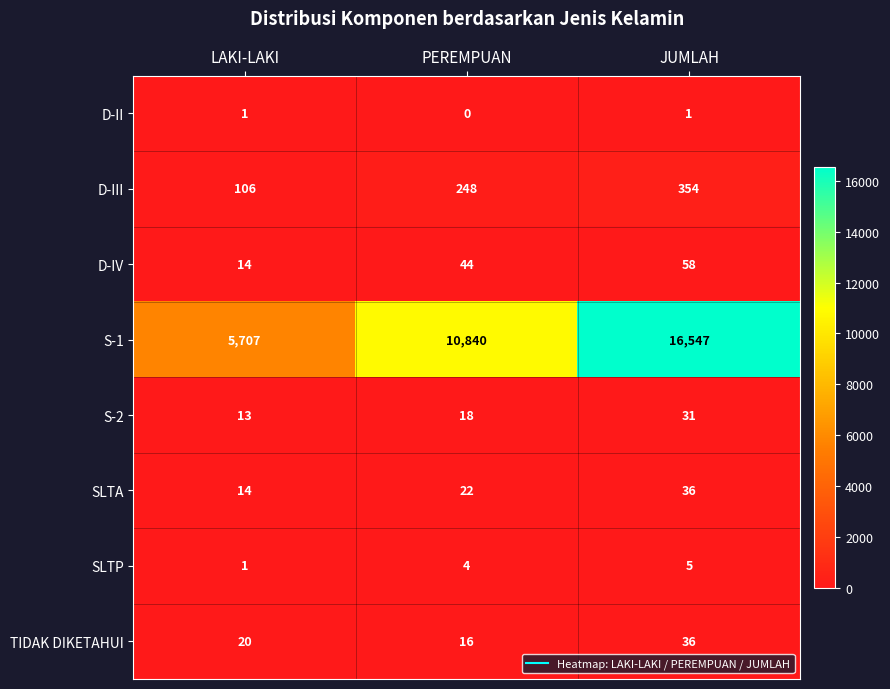

Rank the categories by D-IV value from highest to lowest.

JUMLAH, PEREMPUAN, LAKI-LAKI